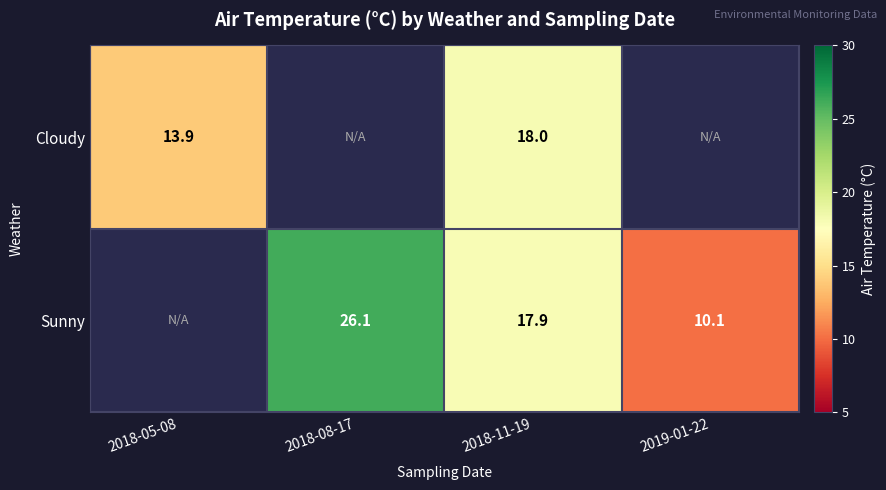

What is the difference between the highest and lowest values at 2018-11-19?

0.1